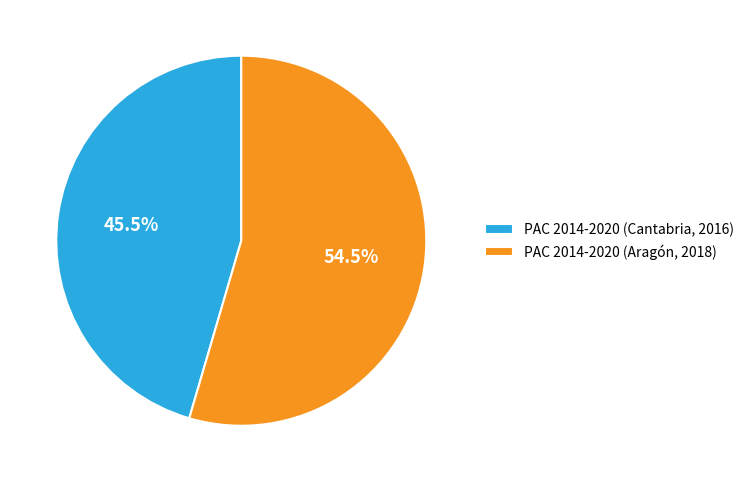

Rank the categories by value from lowest to highest.

PAC 2014-2020 (Cantabria, 2016), PAC 2014-2020 (Aragón, 2018)